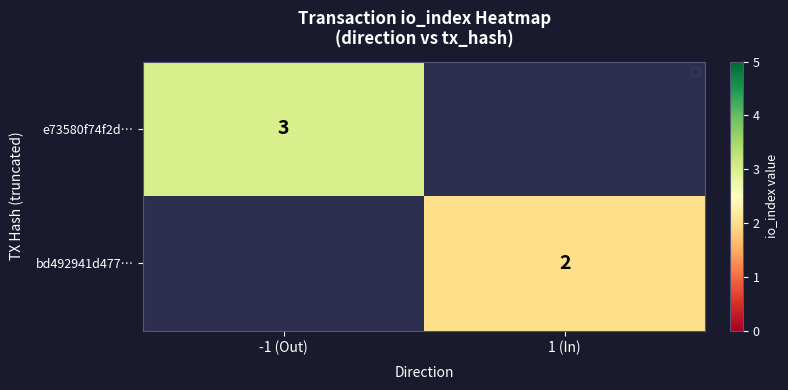

True or false: e73580f74f2d… has a value of 3 at -1 (Out).

True